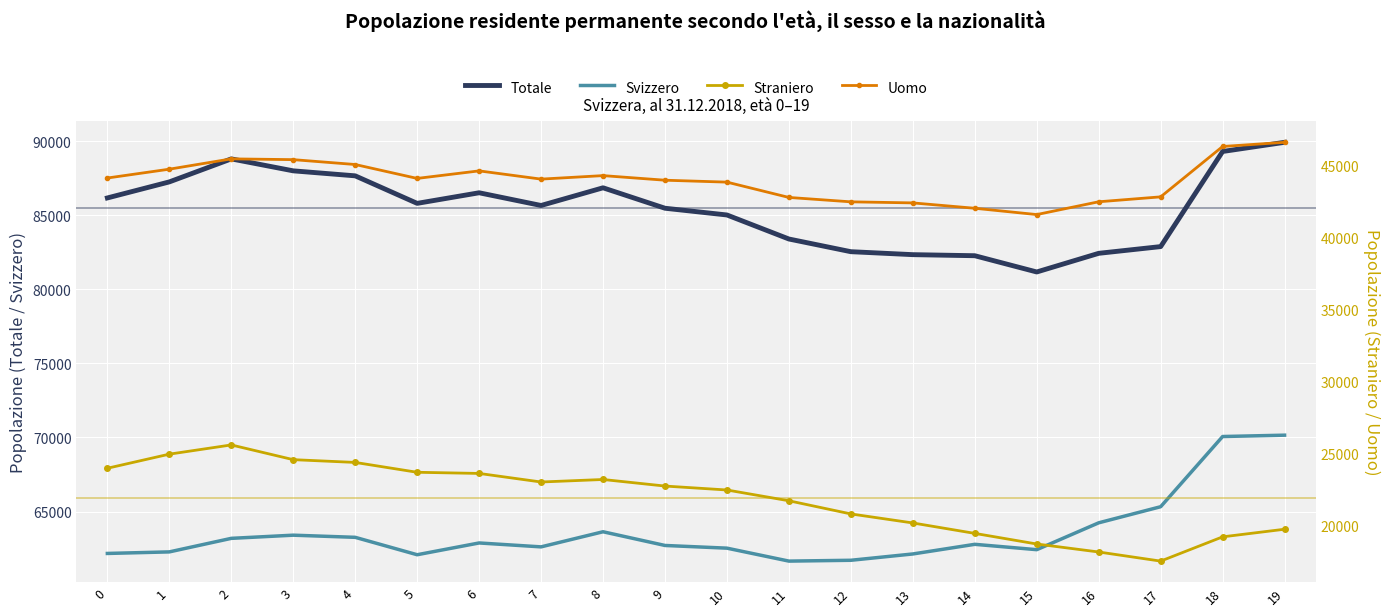

True or false: Straniero has more than 1 points higher than both neighbors.

True